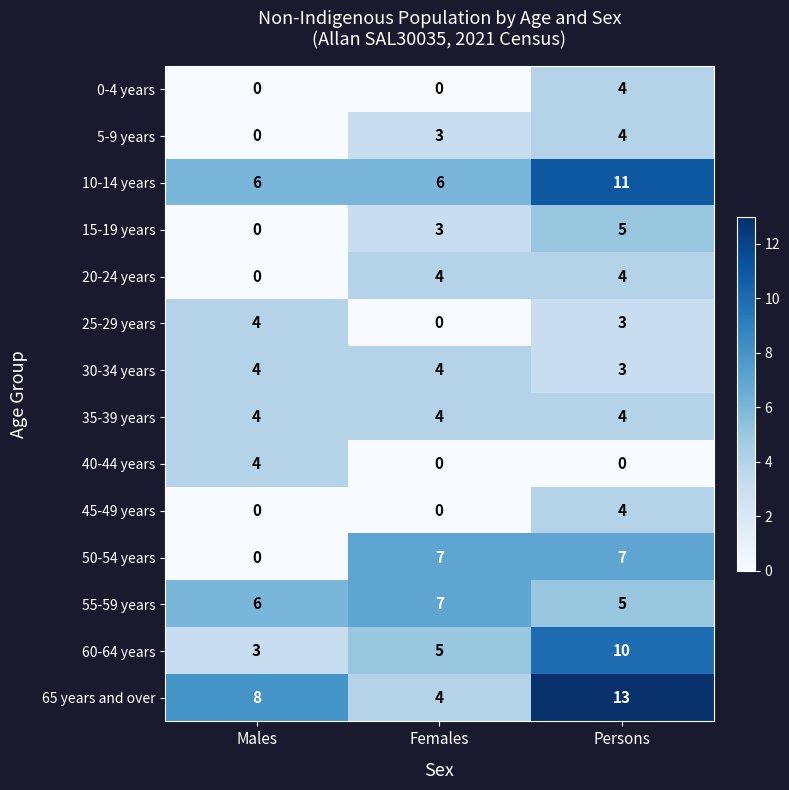

Which category has the highest value across all series?

Persons